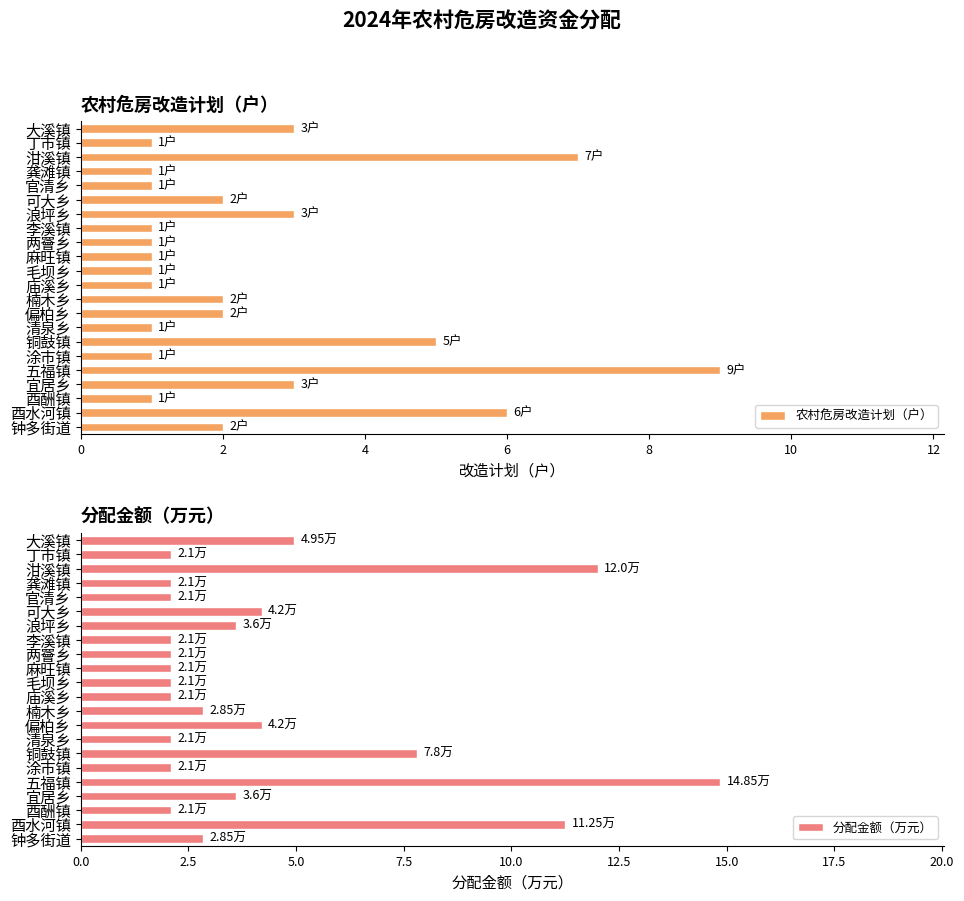

What is the highest value of the 农村危房改造计划（户） series?

9